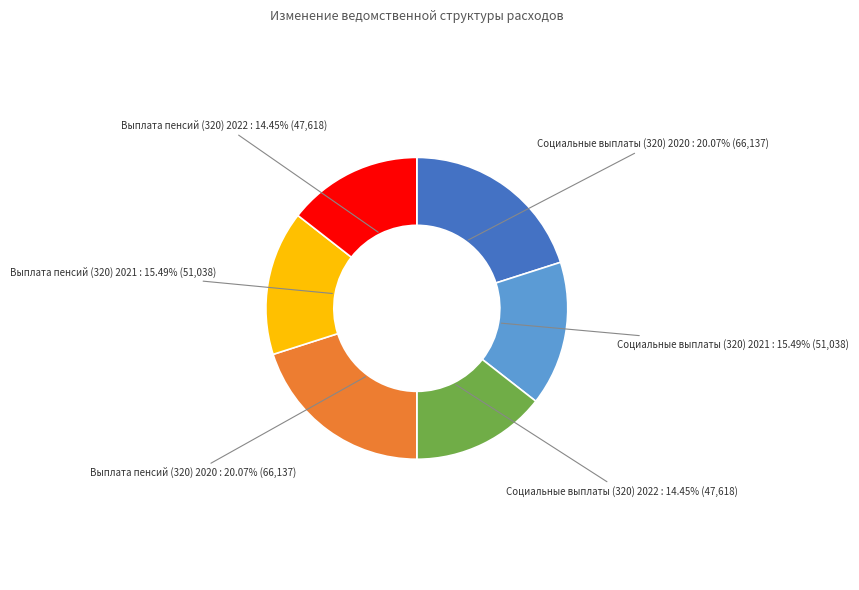

Does any single category account for the majority?

No